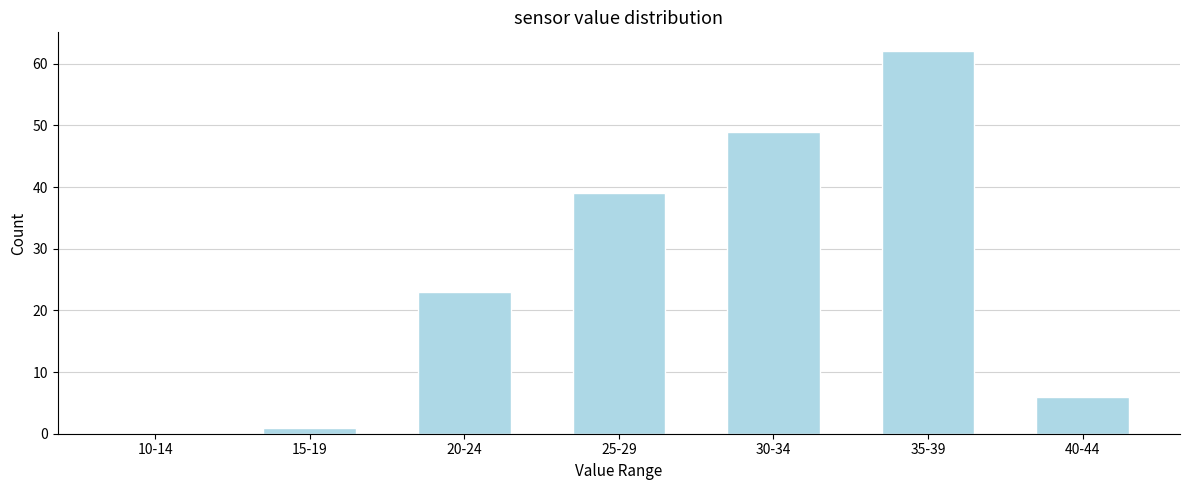

Reading left to right, what are all the values shown in this chart?

10-14=0	15-19=1	20-24=23	25-29=39	30-34=49	35-39=62	40-44=6